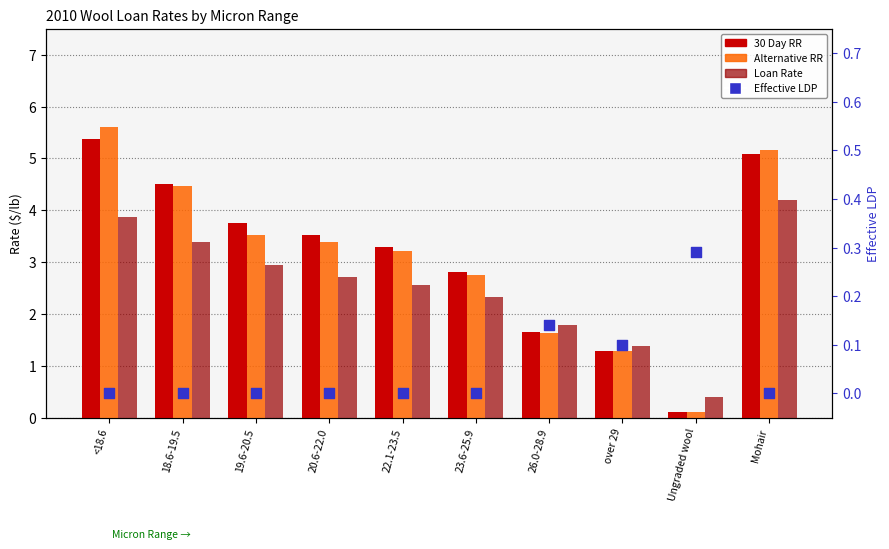

What are all the series names shown in the legend?

30 Day RR, Alternative RR, Loan Rate, Effective LDP